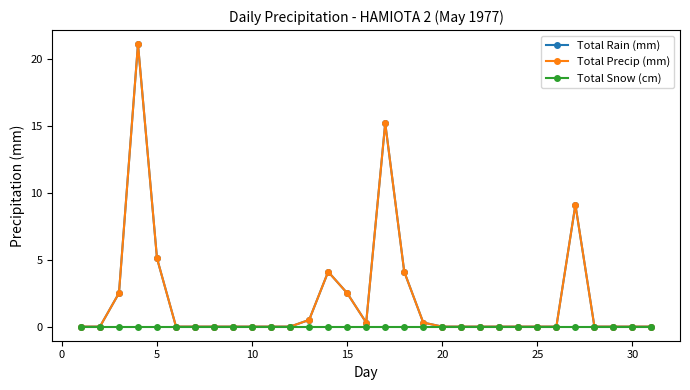

Is this an area chart (filled region under the line)?

No